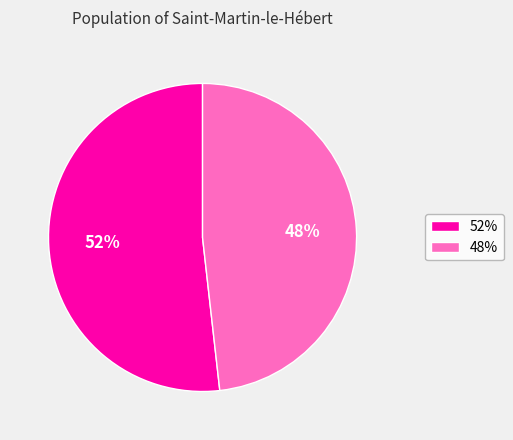

Is there a majority slice in this chart?

Yes